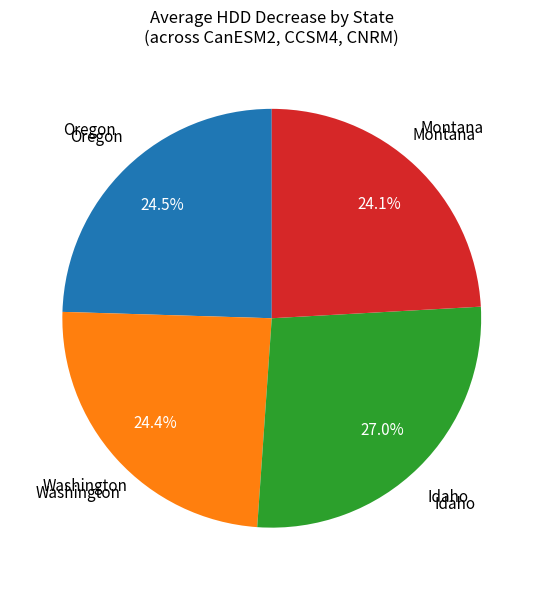

Does any single category account for the majority?

No